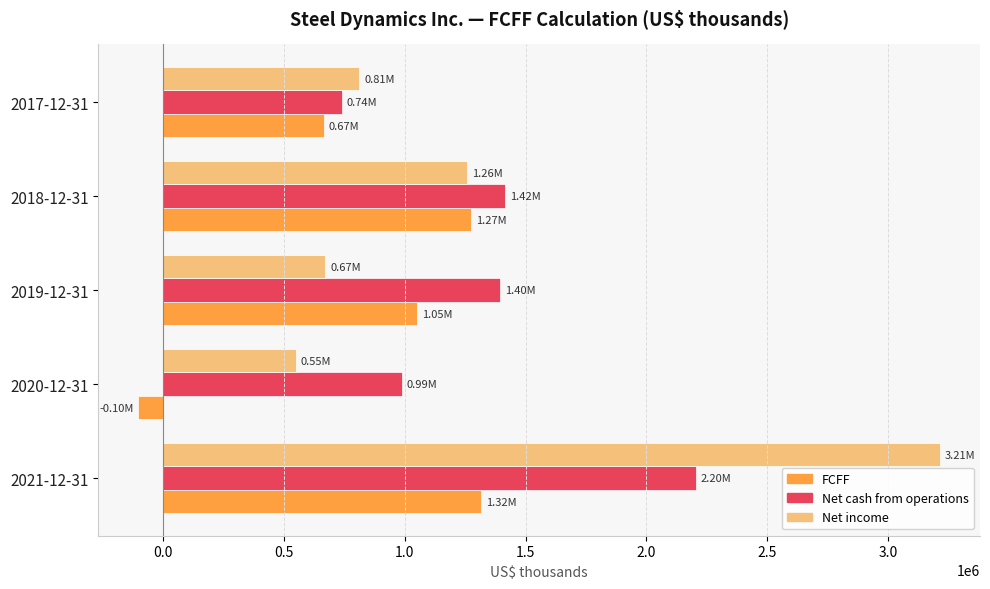

What is the difference between the Net cash from operations values at 2017-12-31 and 2018-12-31?

675863